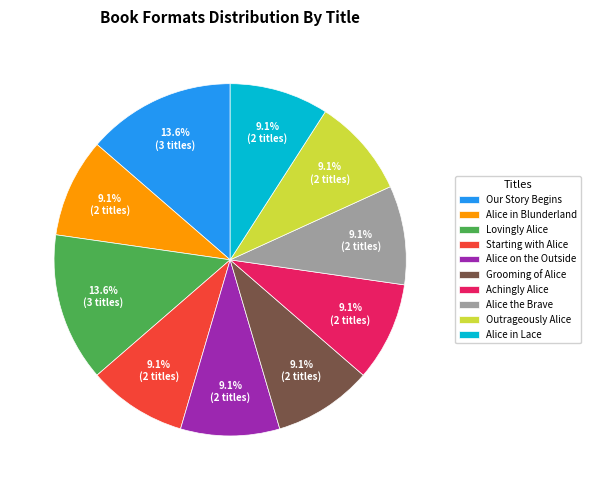

Does any single category account for the majority?

No